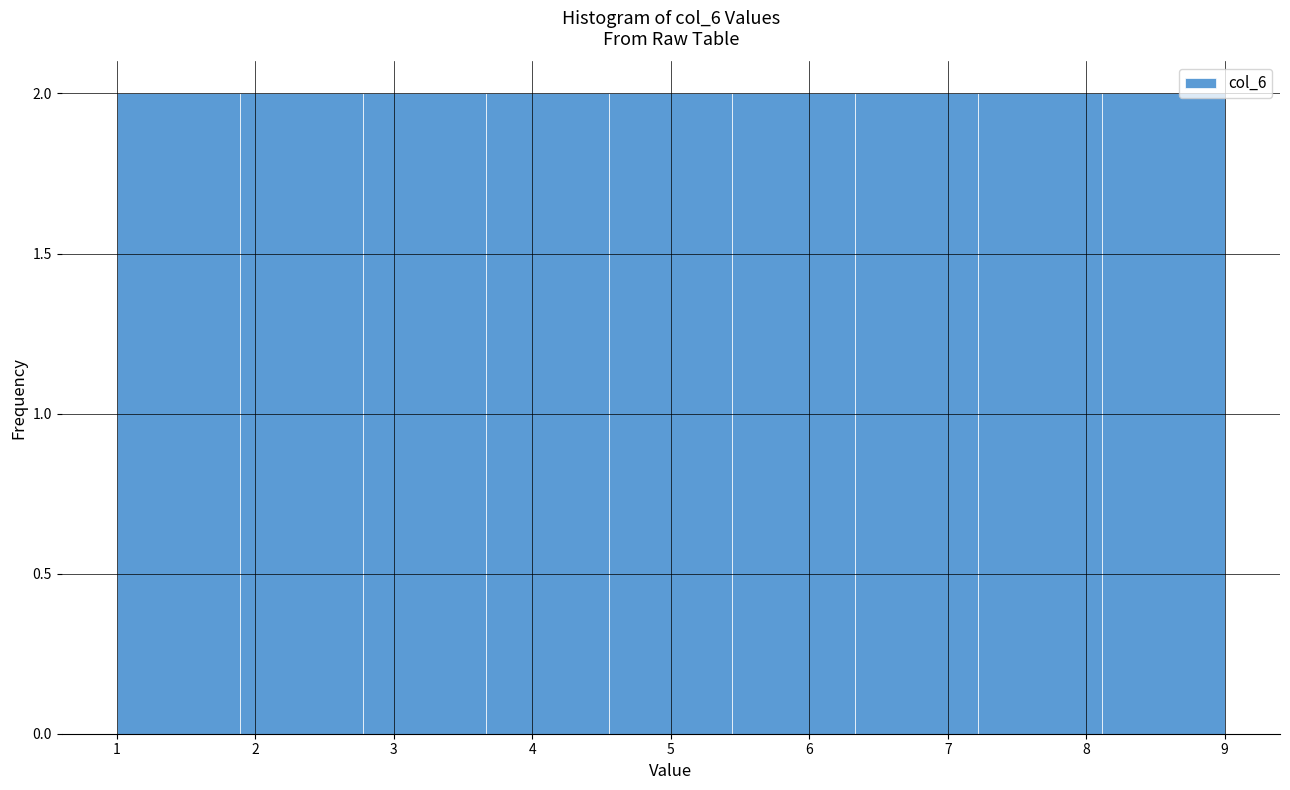

Reading left to right, transcribe this chart: for each bar, give the range it covers on the x-axis and its height. Neither the bar edges nor the heights are printed on the chart, so give them approximately, as read against the axes.

1.0 to 1.9: 2
1.9 to 2.8: 2
2.8 to 3.7: 2
3.7 to 4.6: 2
4.6 to 5.4: 2
5.4 to 6.3: 2
6.3 to 7.2: 2
7.2 to 8.1: 2
8.1 to 9.0: 2